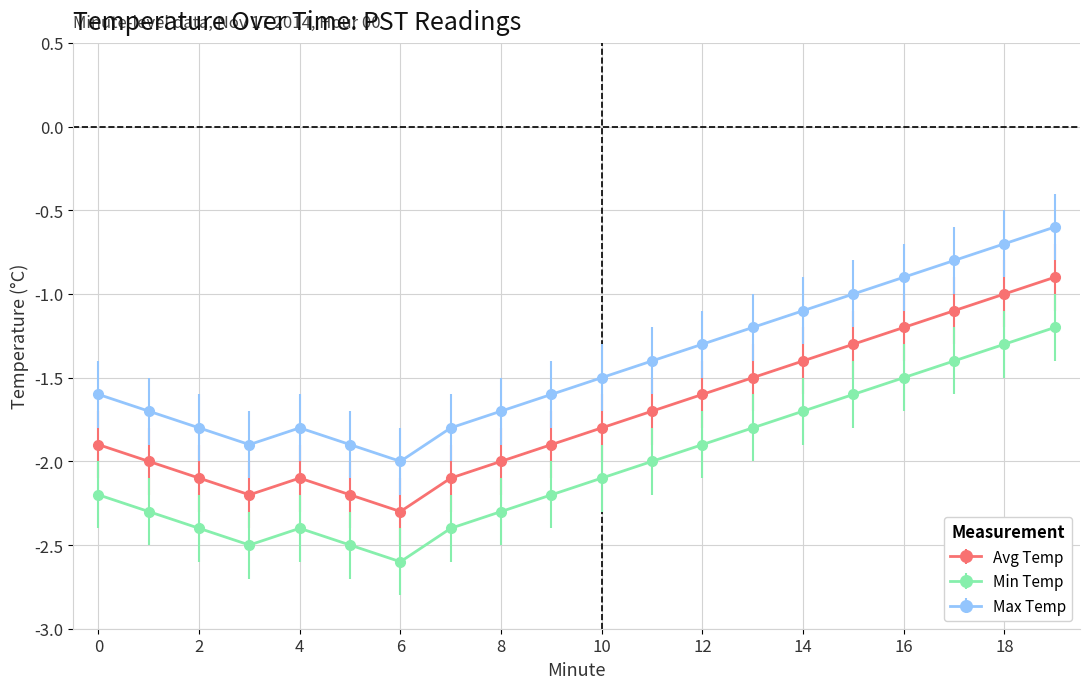

What are all the series names shown in the legend?

Avg Temp, Min Temp, Max Temp